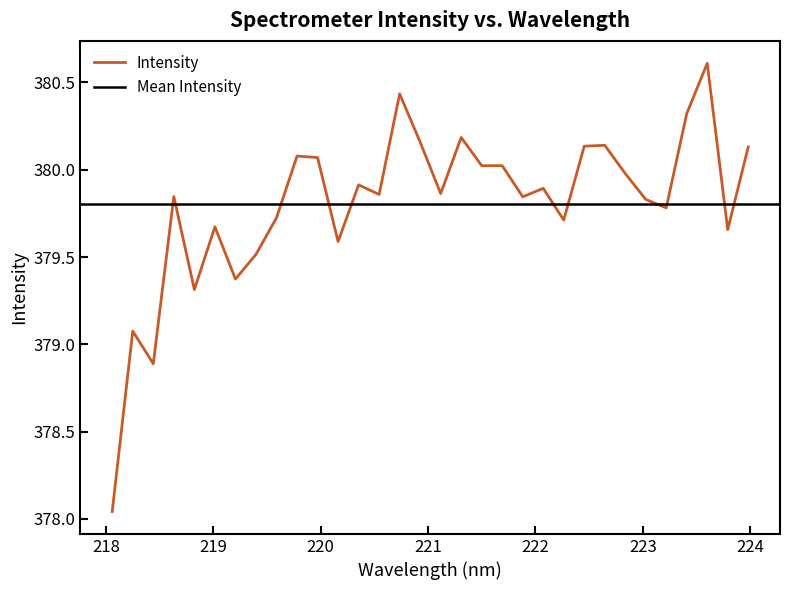

What is the value of the 11th point from the left?

380.1